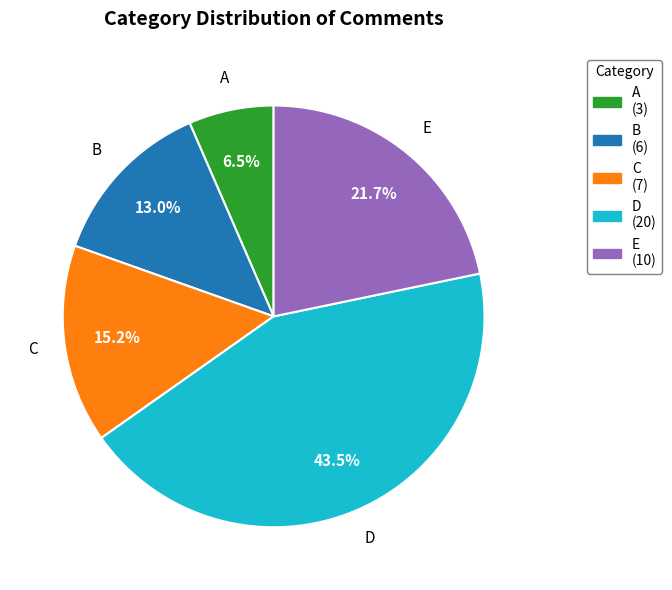

Which has a higher value, B or A?

B